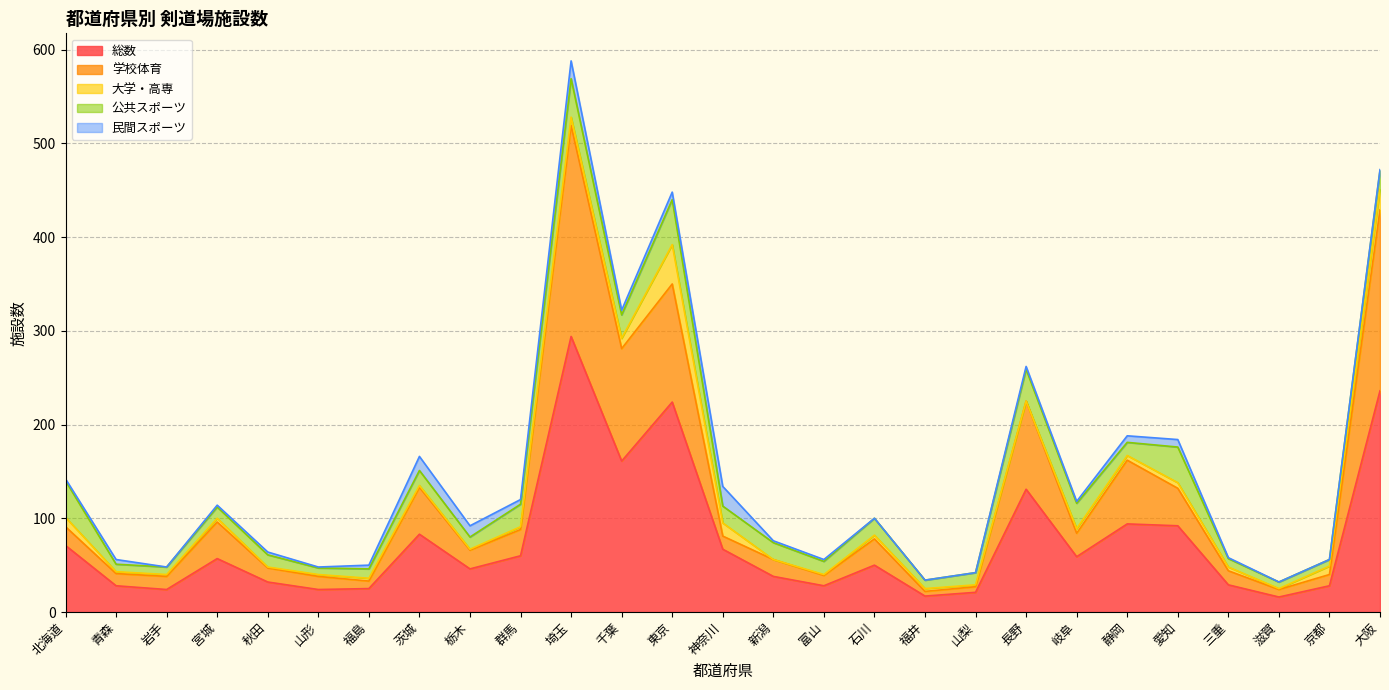

At which category is the sum across all series the highest?

埼玉